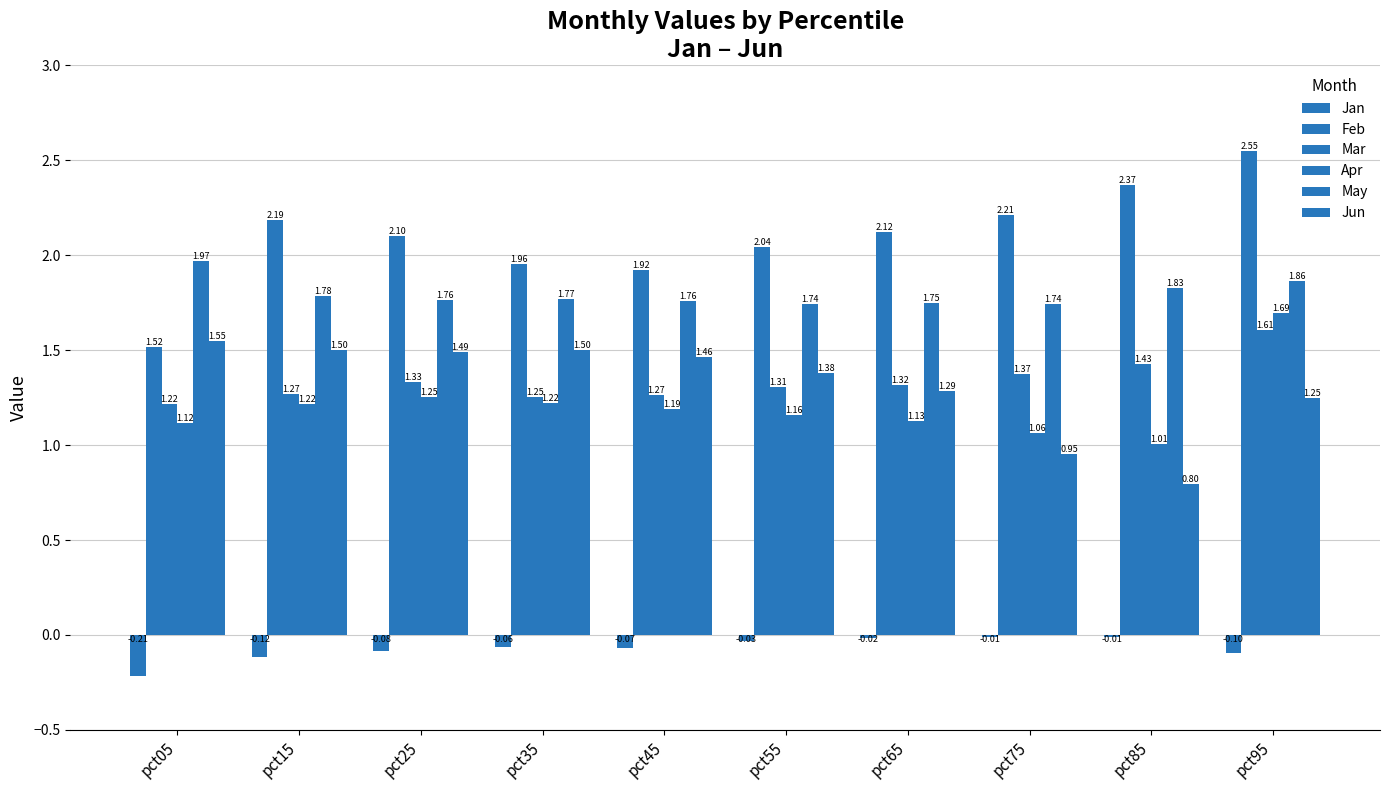

Which series changed the most between pct05 and pct35?

Feb